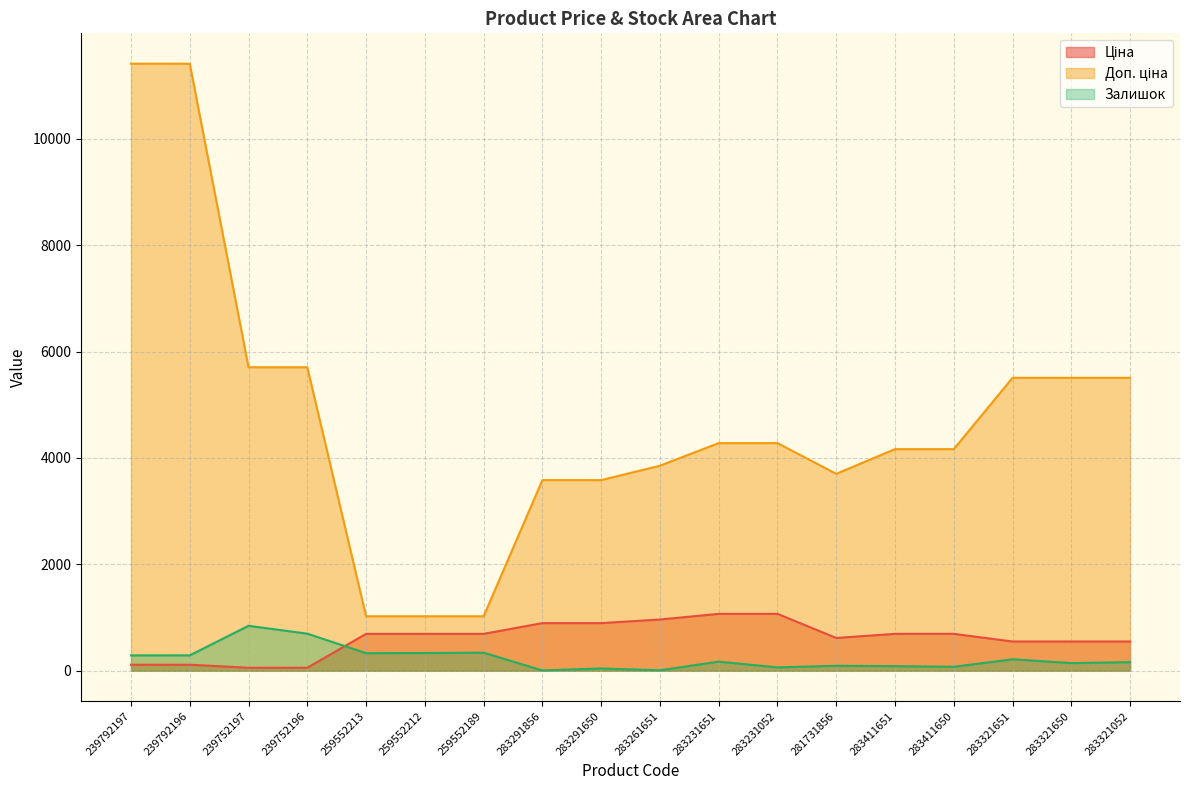

How many lines are shown in the chart?

3